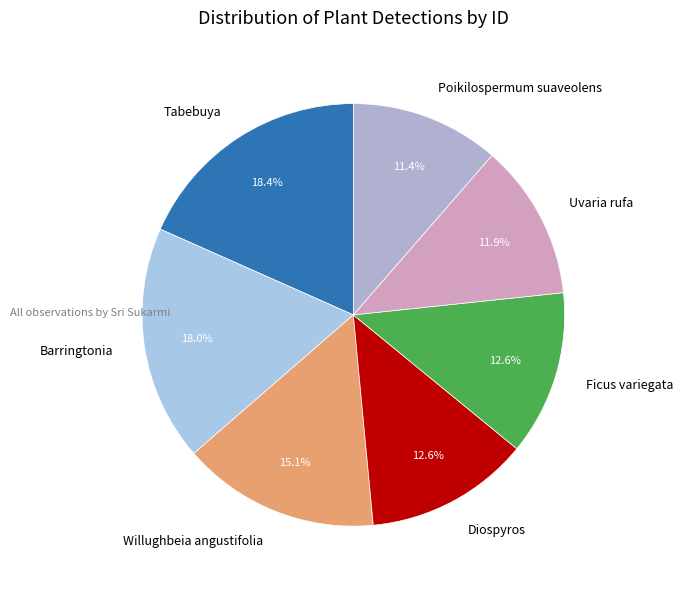

Which category has the smallest portion of the pie?

Poikilospermum suaveolens